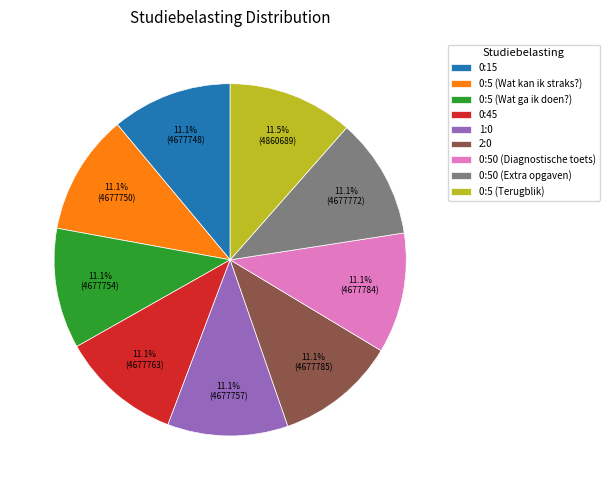

Does any single category account for the majority?

No